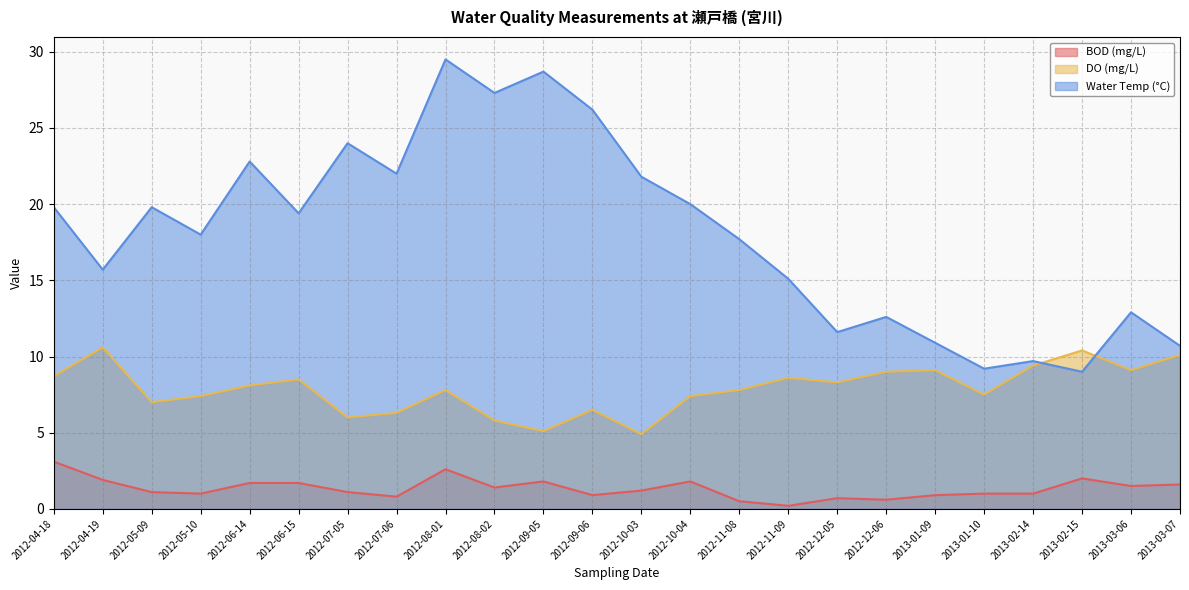

What is the label of the 20th point from the right?

2012-06-14